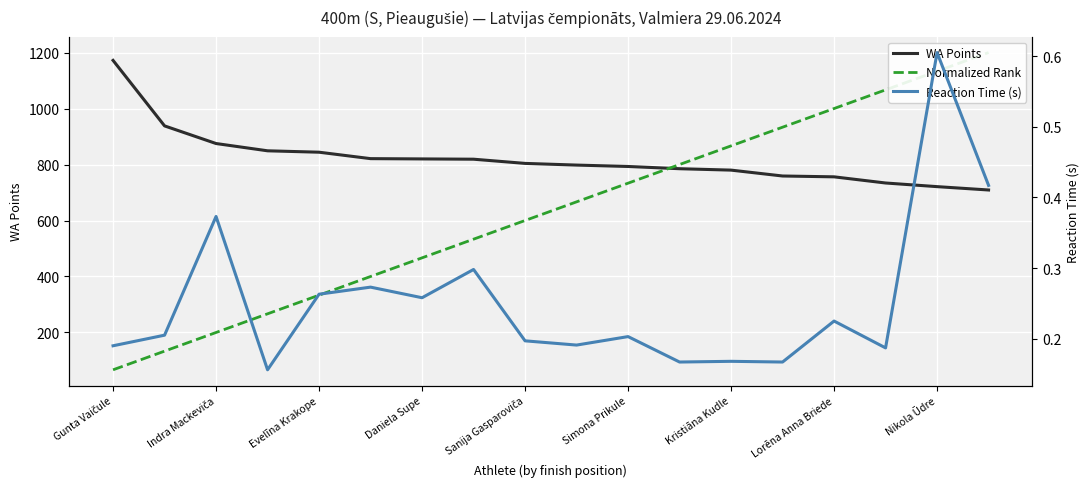

Where does the WA Points series first go above 804?

Gunta Vaičule